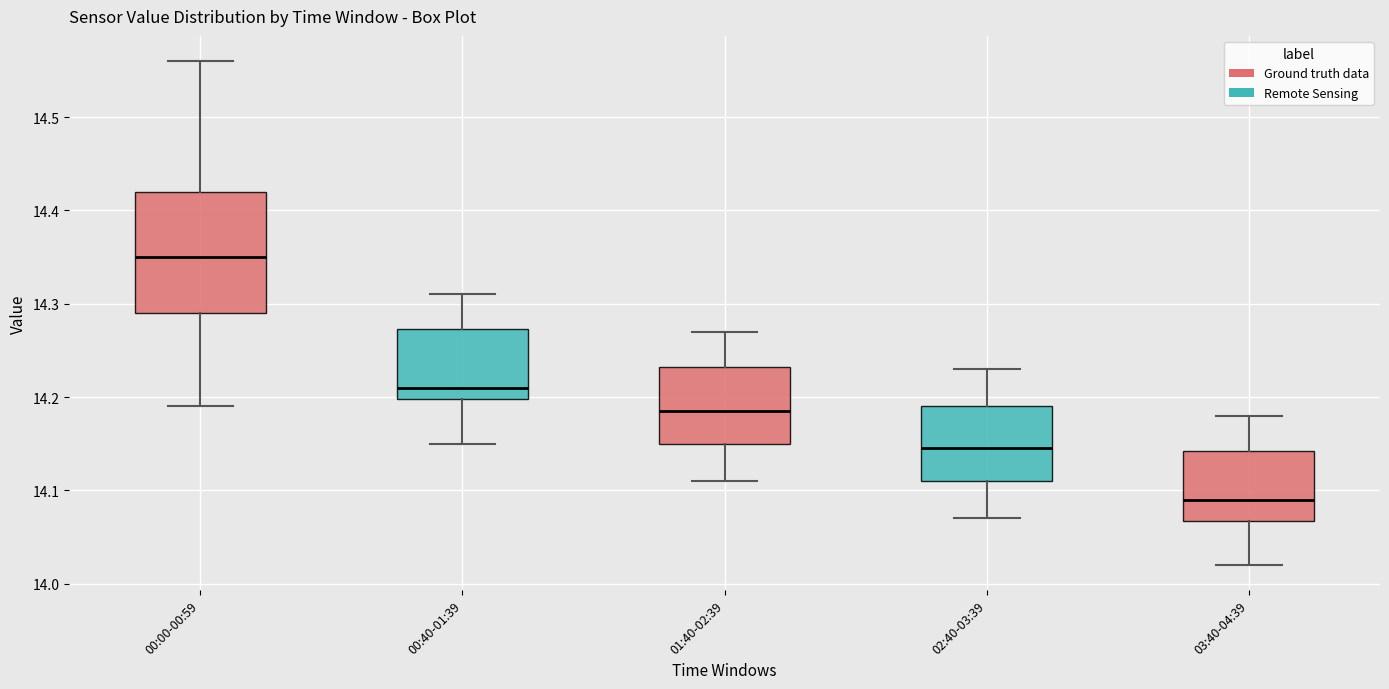

Where does the median line of the box for 00:40-01:39 sit on the y-axis? The values are not printed on the chart, so give them approximately, as read against the axis.

14.21